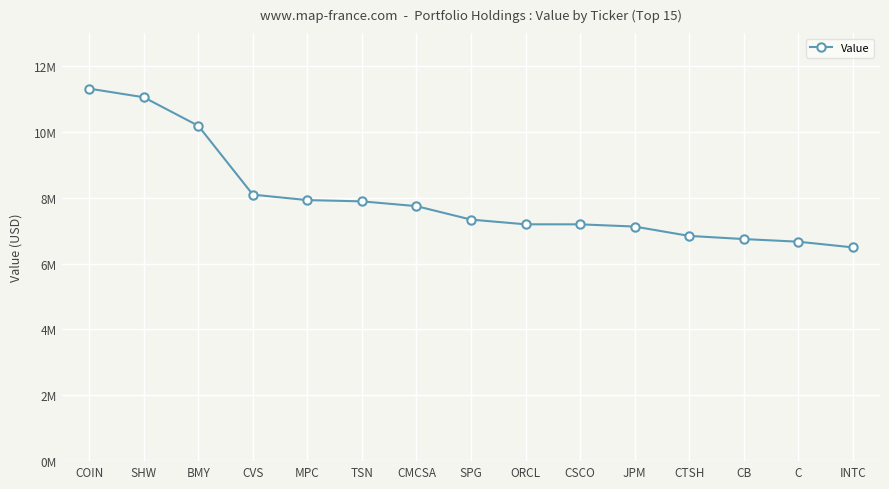

What is the ratio of the value at CSCO to the value at SPG?

1.0